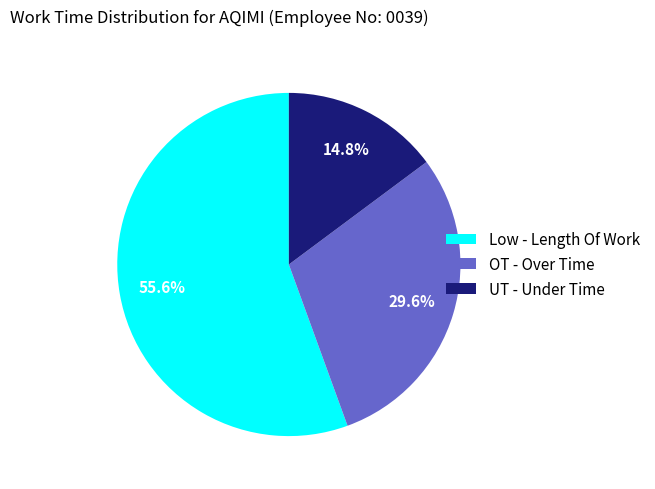

Which category has the smallest portion of the pie?

UT